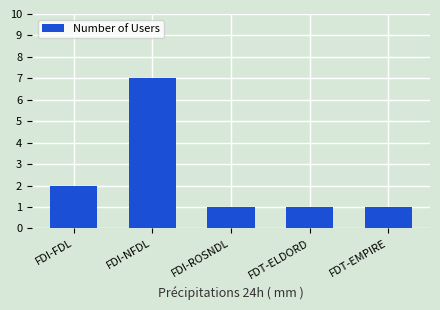

What is the greatest value displayed?

7